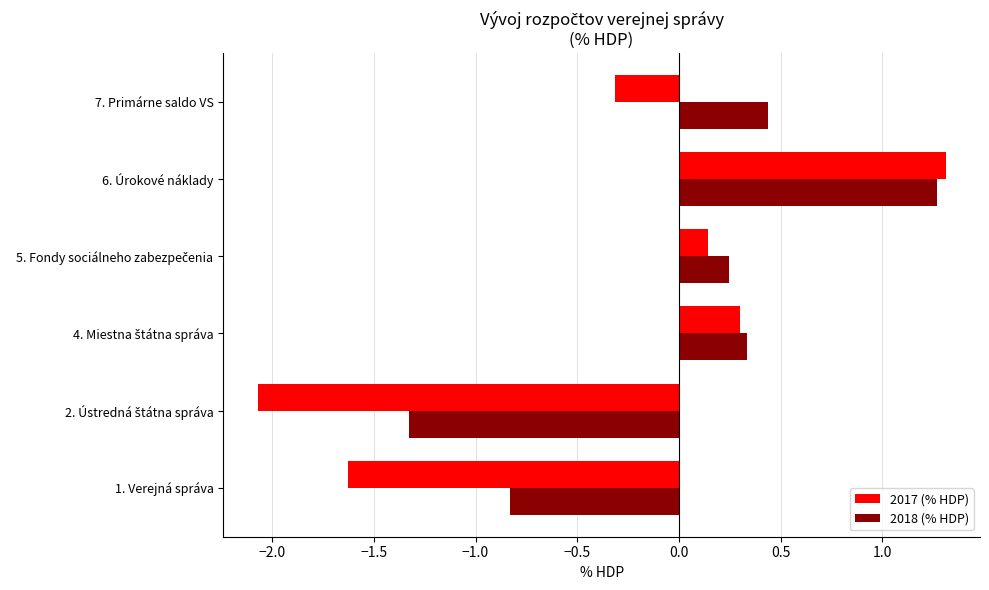

What is the difference between the maximum and minimum values in the 2018 (% HDP) series?

2.6